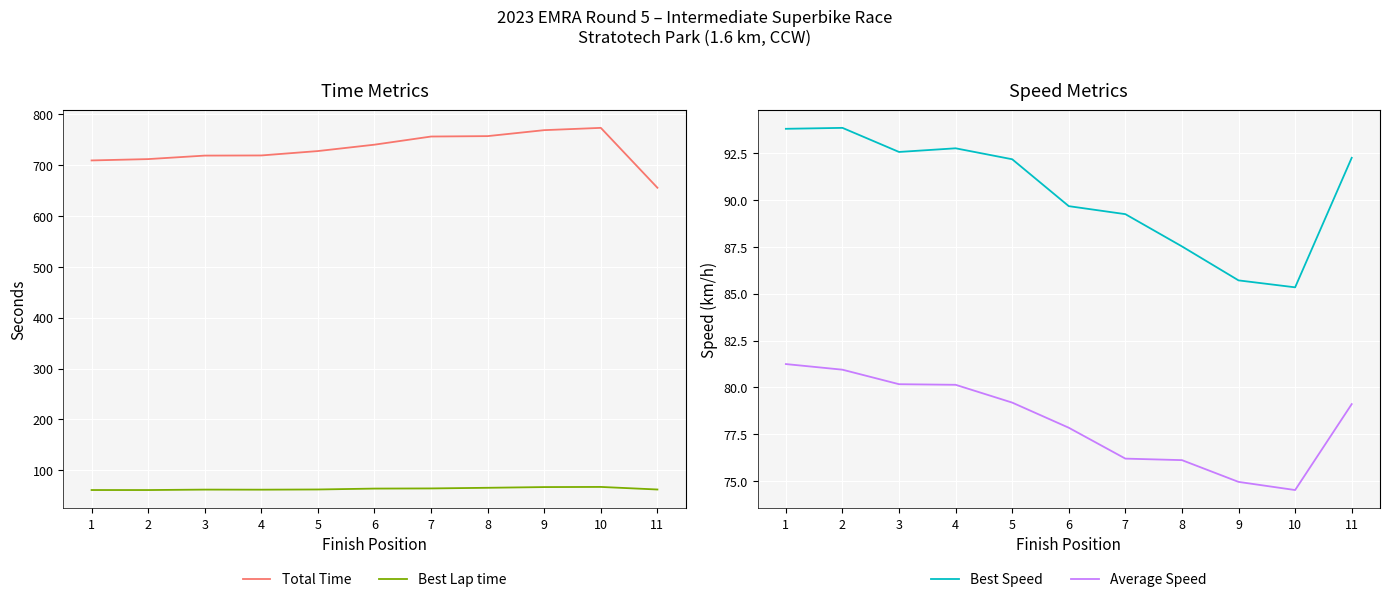

How many series are shown in this chart?

4